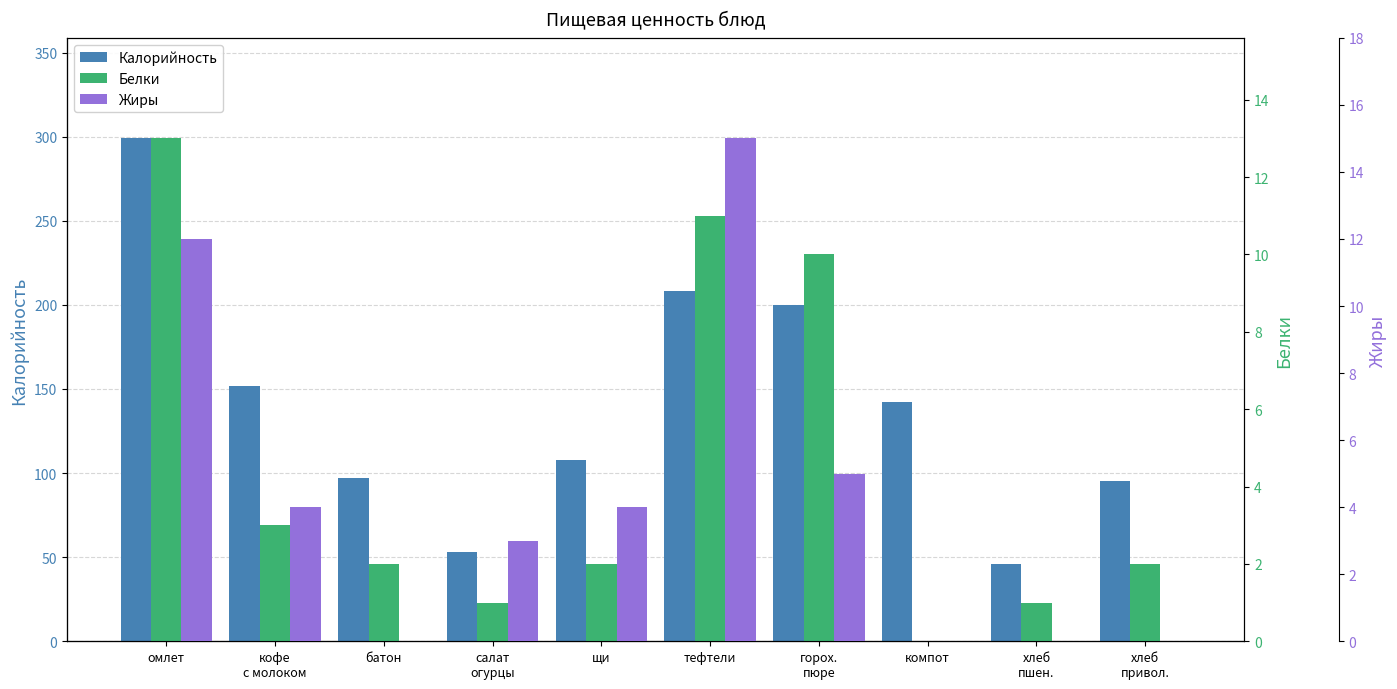

What is the minimum value for Калорийность?

46